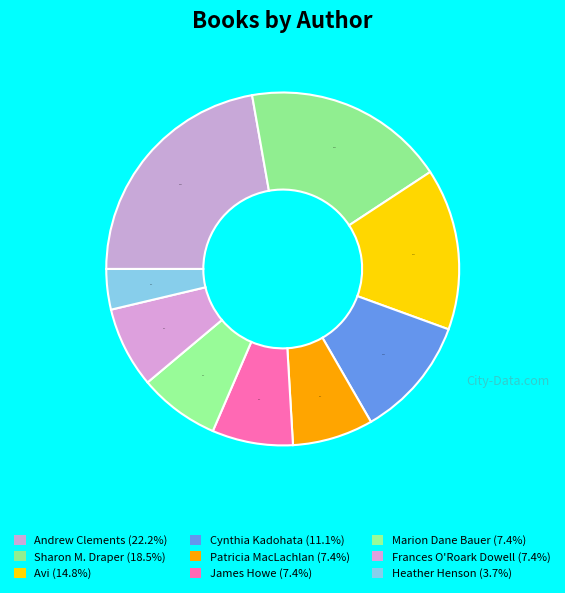

Is there any slice that represents more than half of the pie?

No